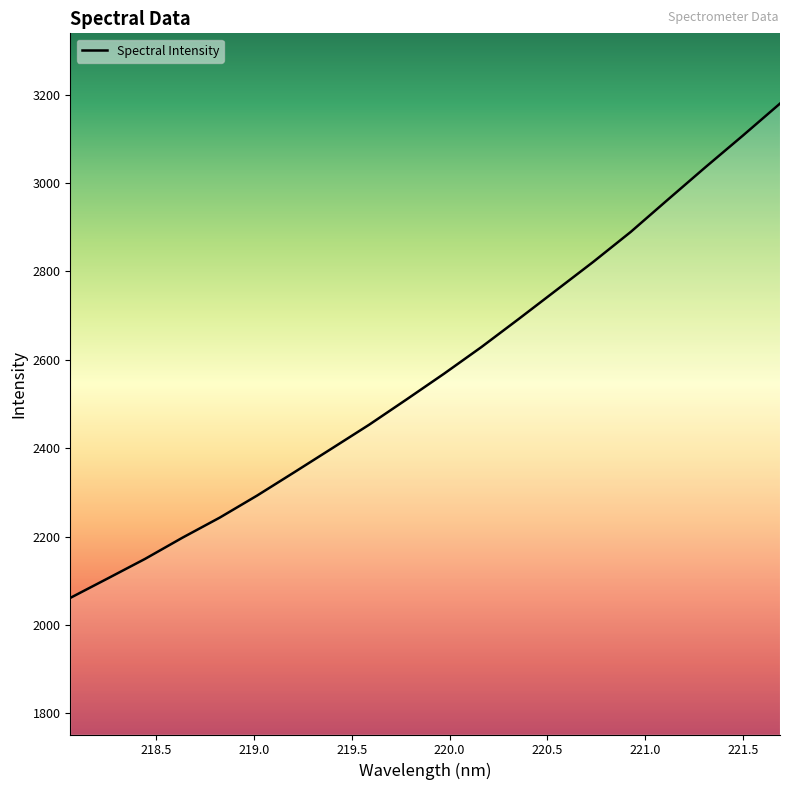

What is the smallest value displayed?

2061.1